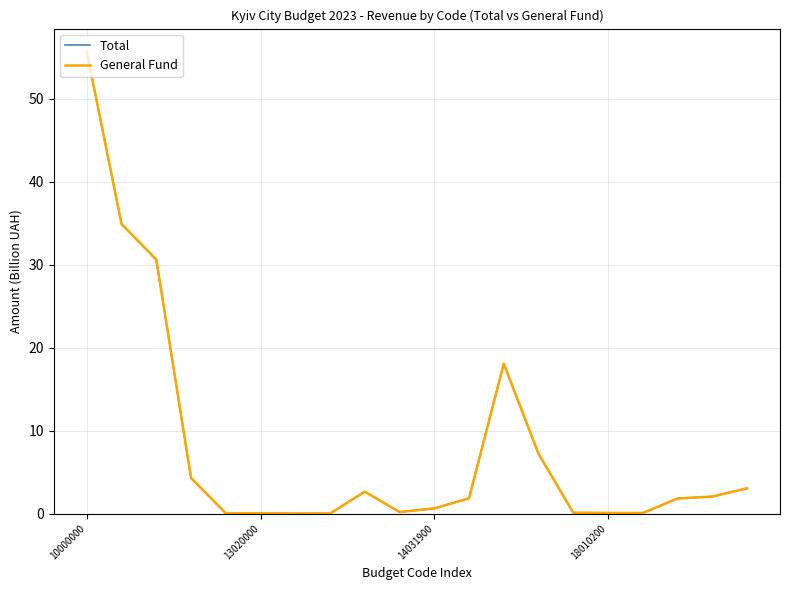

What is the difference between the maximum and minimum values in the General Fund series?

55.6